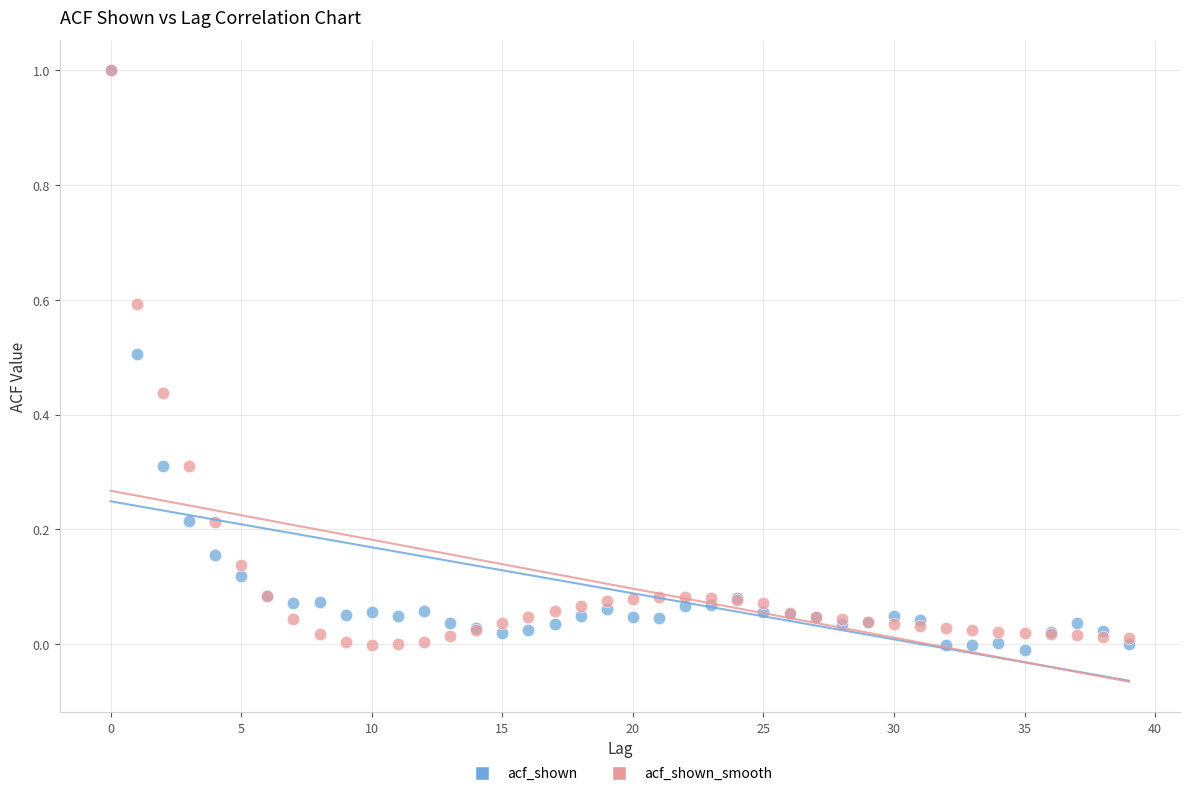

What are all the series names shown in the legend?

acf_shown, acf_shown_smooth